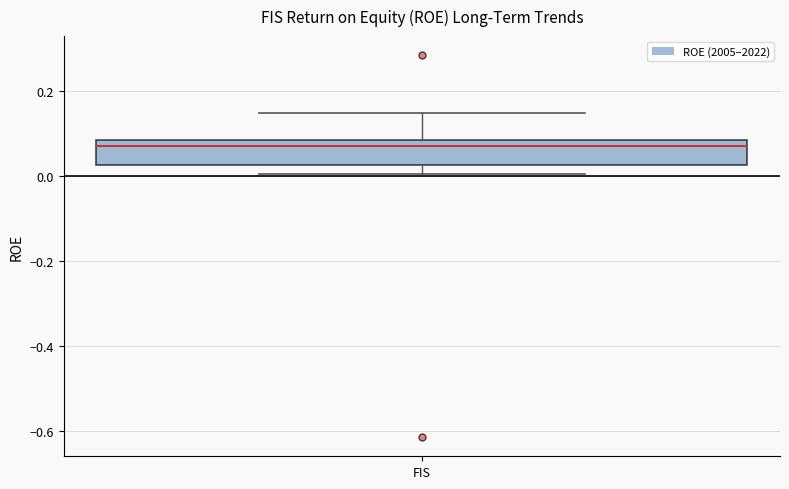

Where does the upper whisker of the box for FIS end on the y-axis? The values are not printed on the chart, so give them approximately, as read against the axis.

0.14